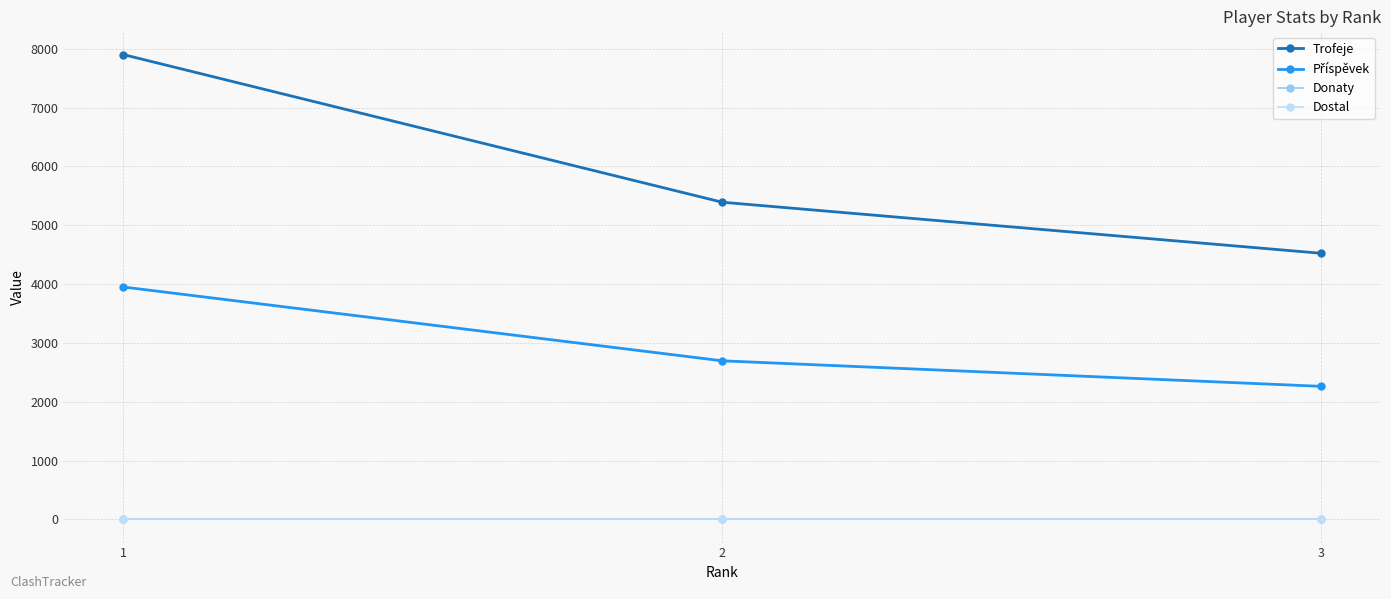

Is this an area chart (filled region under the line)?

No